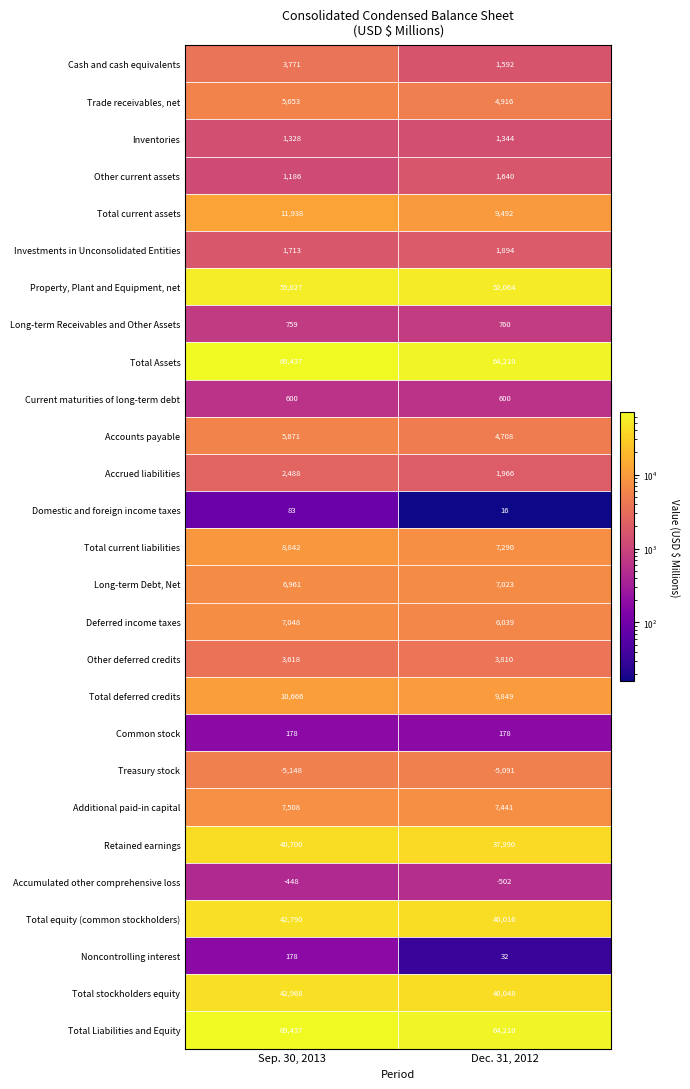

What is the average value of the Domestic and foreign income taxes series?

50